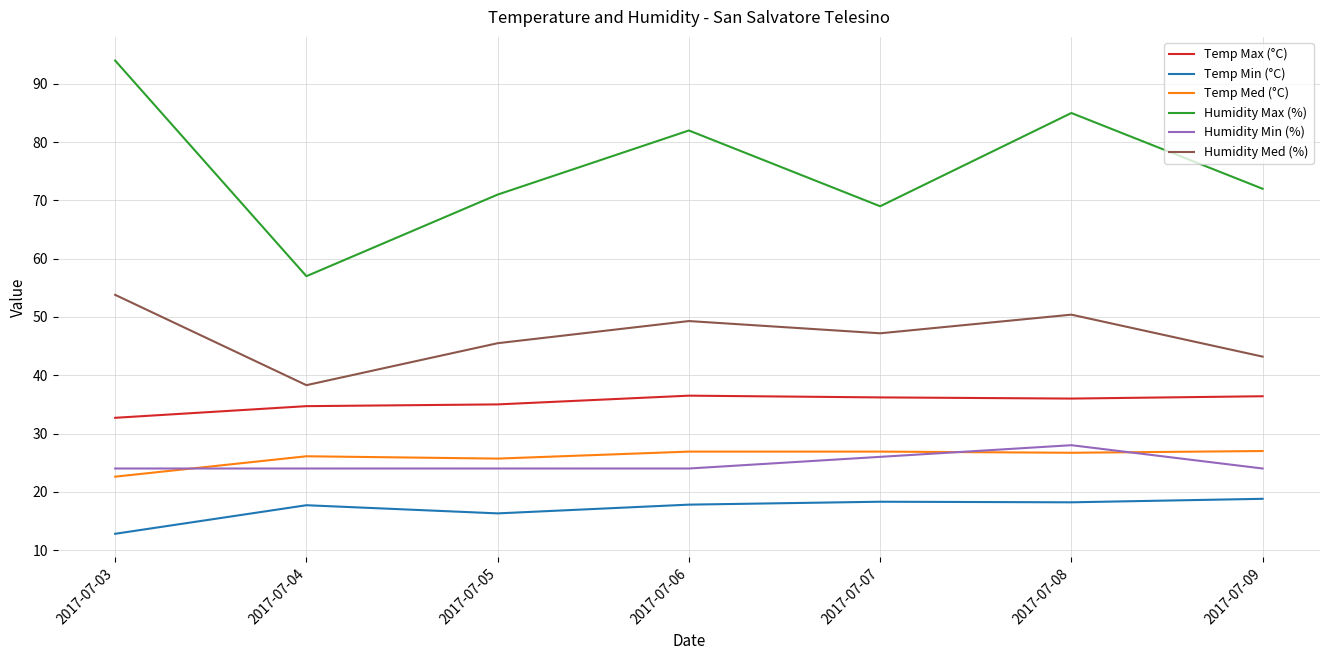

What is the minimum value shown in the chart?

12.8